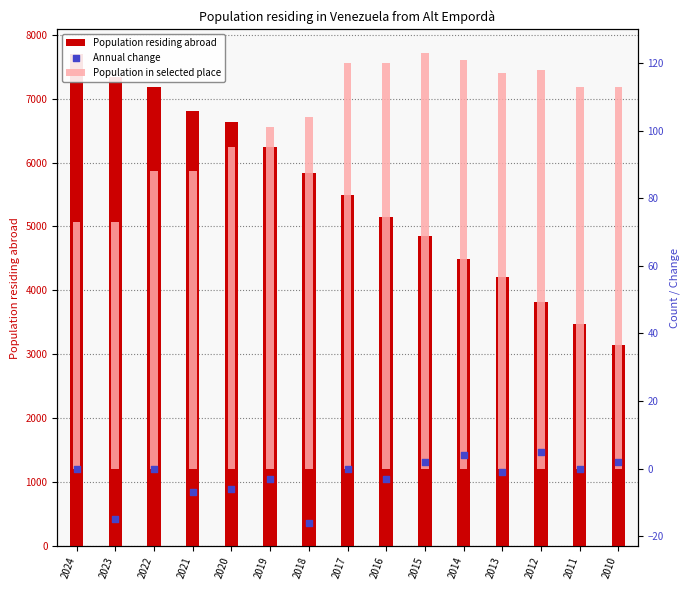

What is the total value across all series at 2017?

120